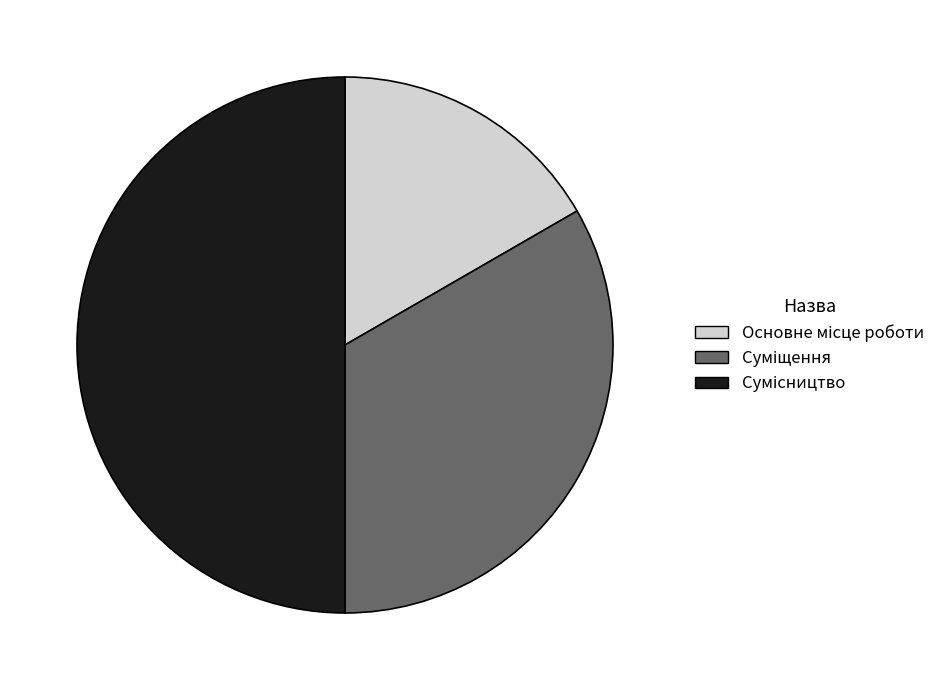

True or false: Основне місце роботи accounts for 17% of the total.

True